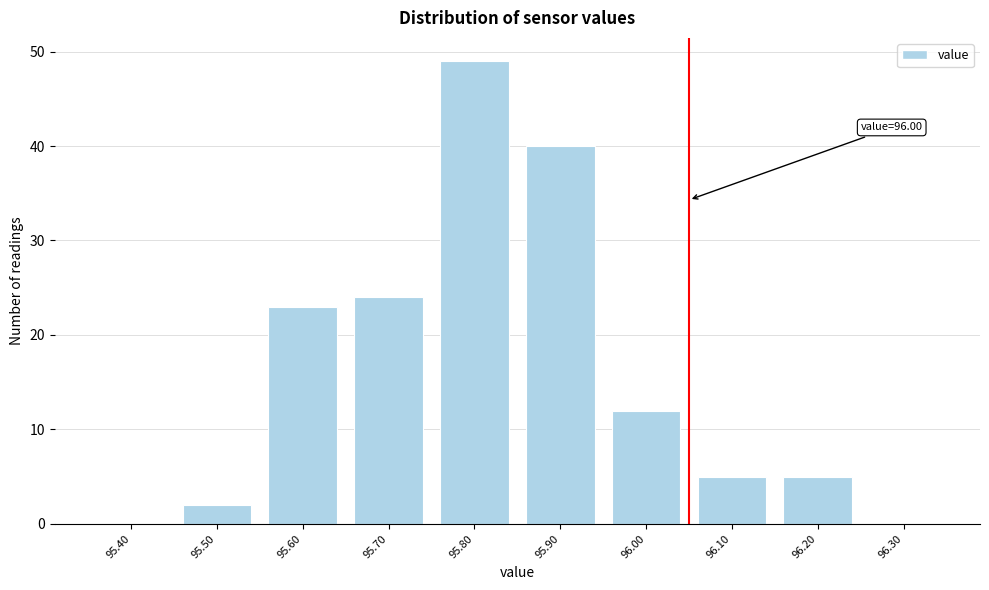

Reading left to right, extract all data points from this chart.

95.40=0	95.50=2	95.60=23	95.70=24	95.80=49	95.90=40	96.00=12	96.10=5	96.20=5	96.30=0